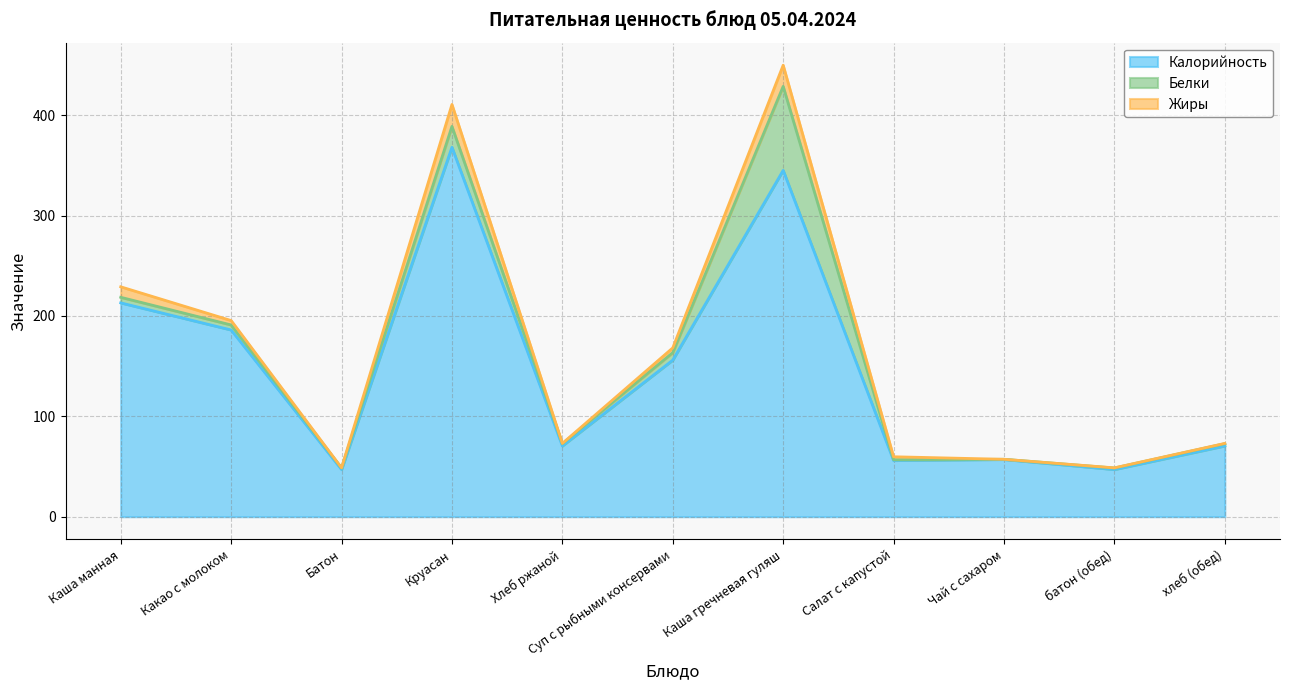

What is the spread (max minus min) of values at Каша манная?

207.4